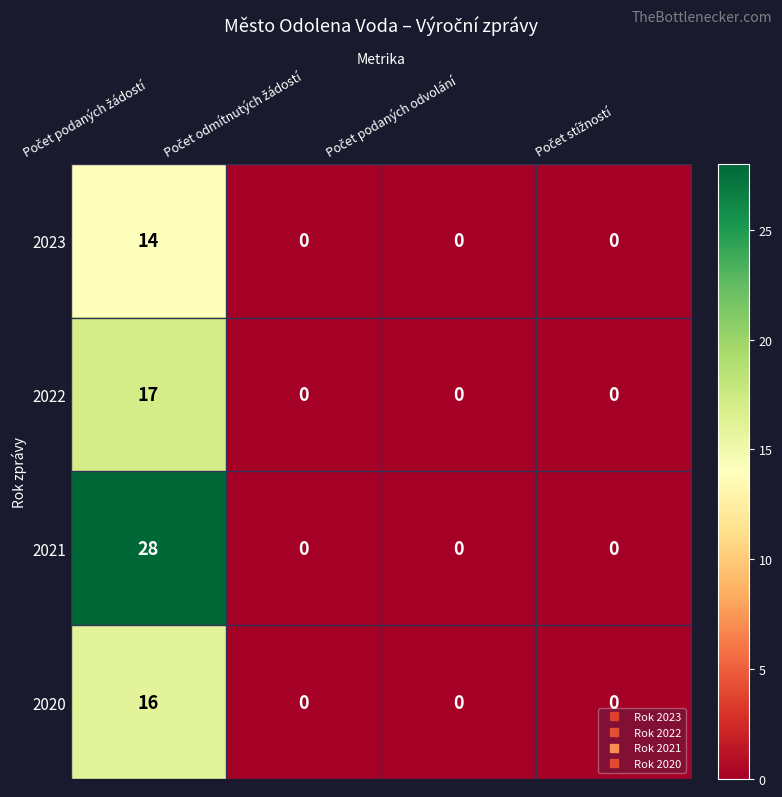

How many values in 2023 are above zero?

1